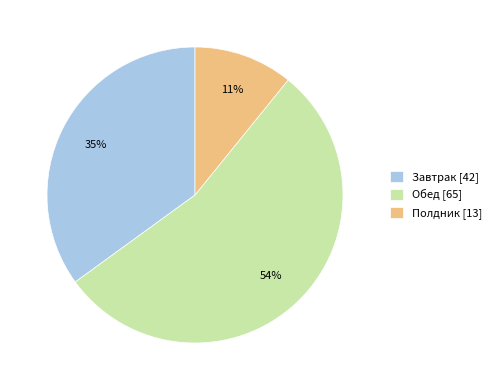

Does Обед account for over 50% of the chart?

Yes